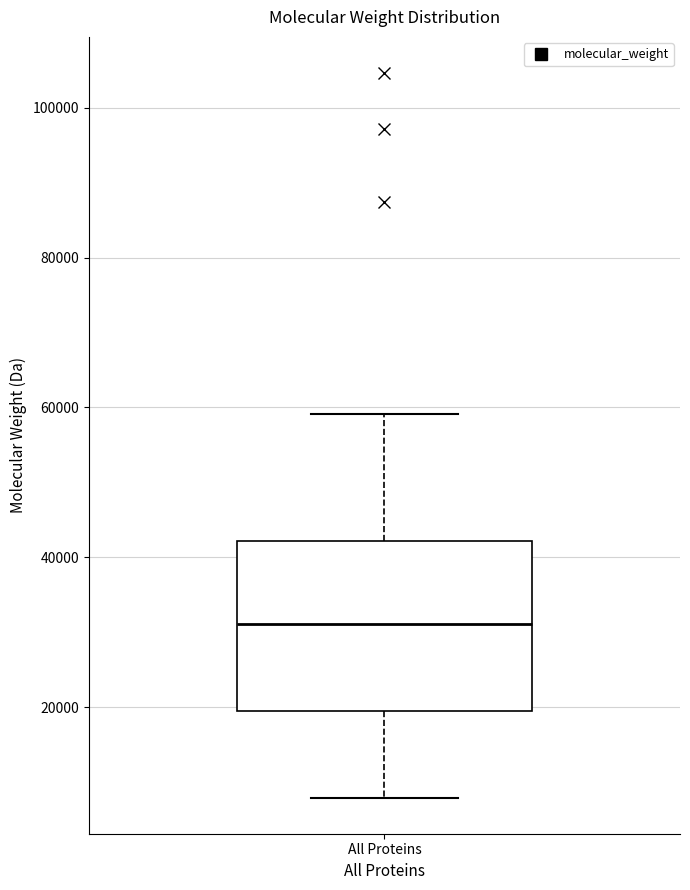

Read this box plot against the y-axis: the position of the median line, the range covered by the box, and the ends of both whiskers. The values are not printed on the chart, so give them approximately, as read against the axis.

median 32000, box 20000 to 42000, whiskers 8000 to 60000